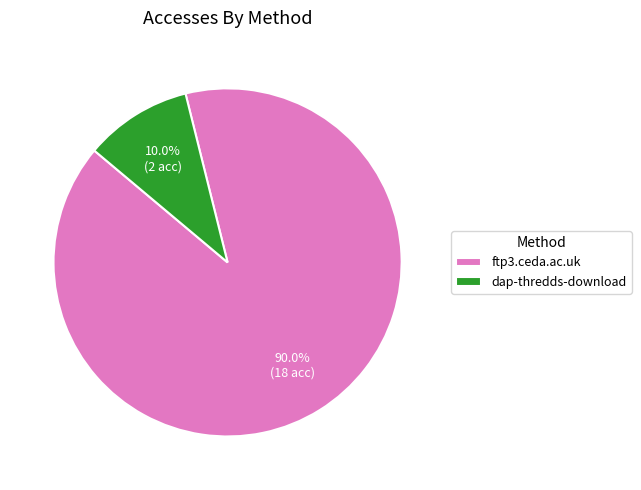

To the nearest percent, what is the difference between the largest and smallest slice percentages?

80%